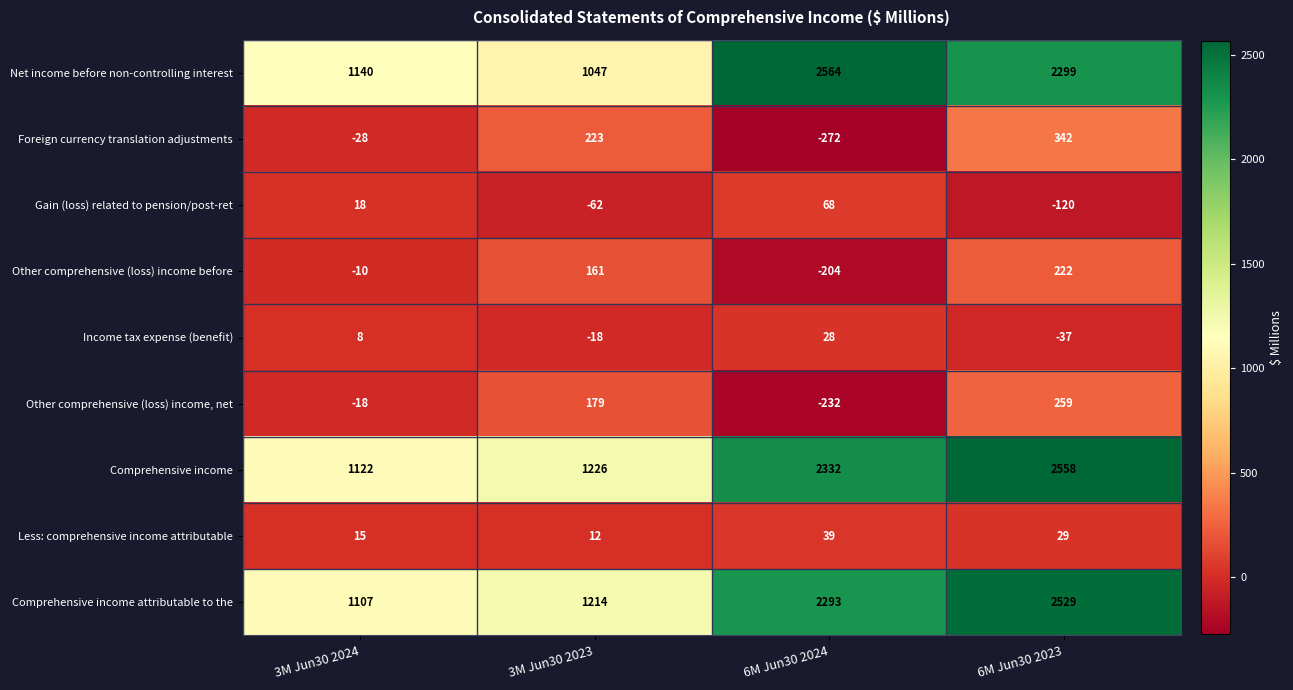

What is the spread (max minus min) of values at 6M Jun30 2023?

2678